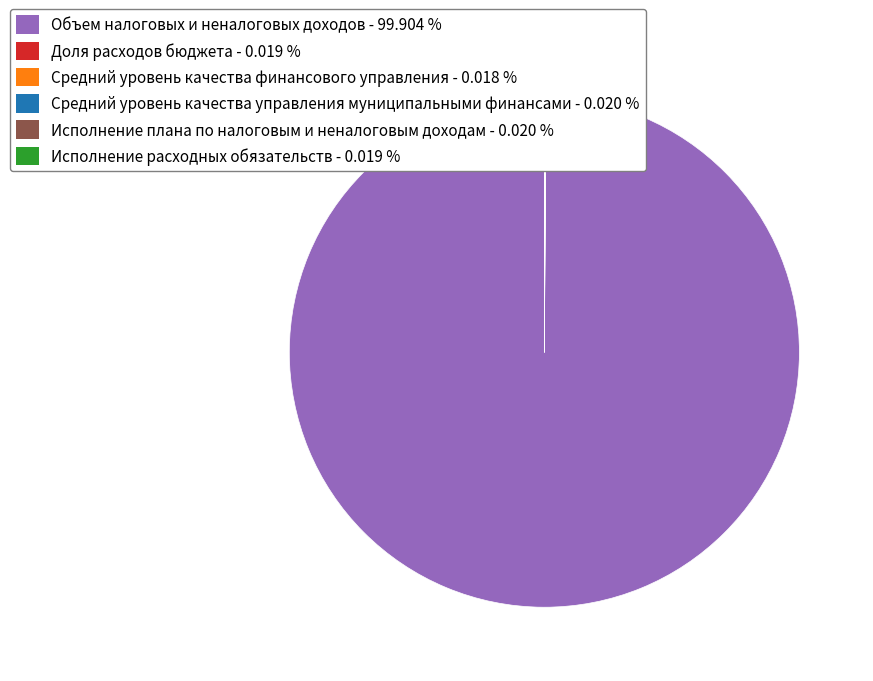

Is Объем налоговых и неналоговых доходов - 99.904 % the majority of the pie?

Yes